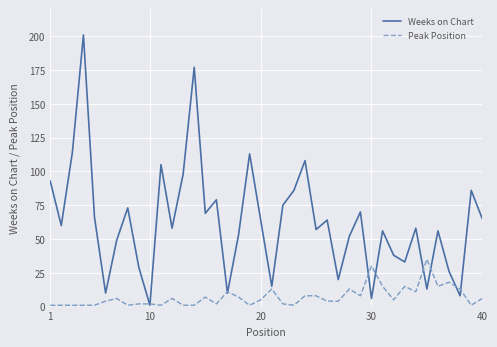

Which series has the largest range (max minus min)?

Weeks on Chart